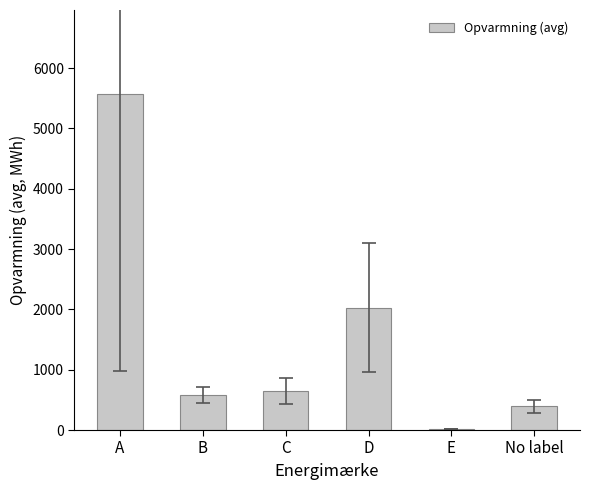

The chart shows a value of 587.2 at D. True or false?

False